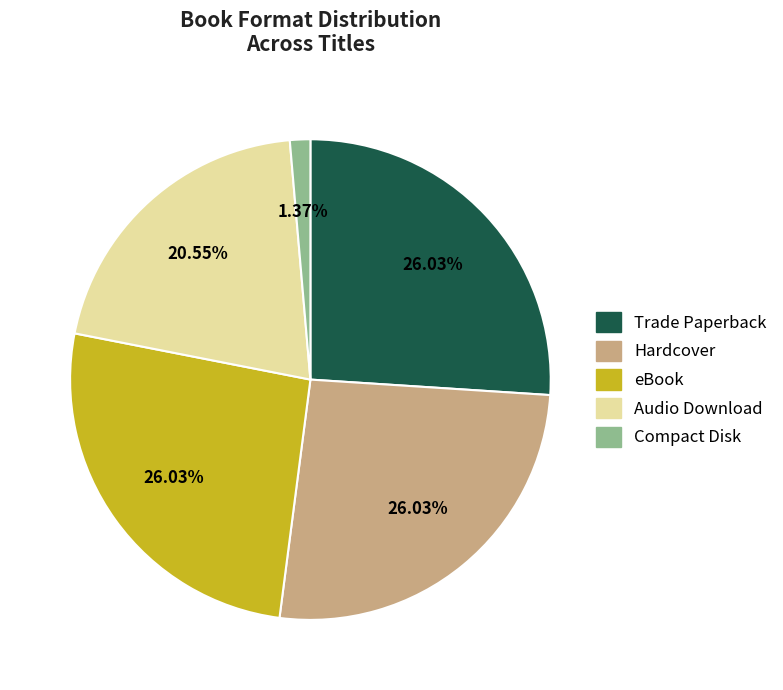

Is there a majority slice in this chart?

No